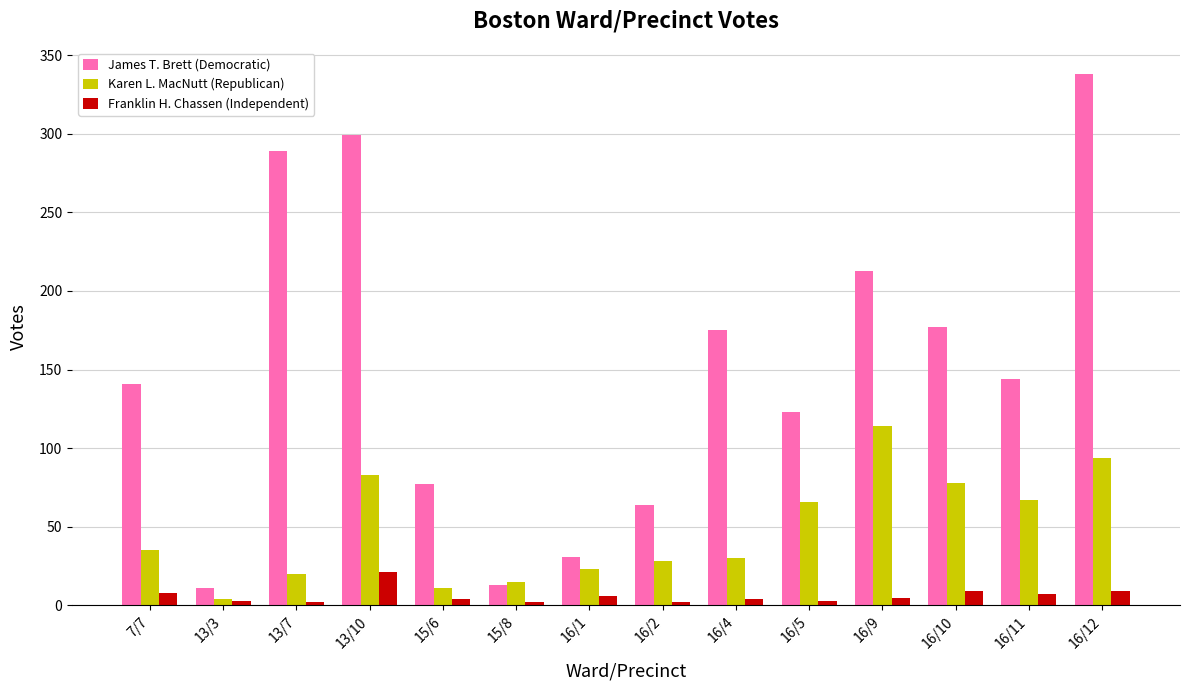

What is the label of the 1st bar from the left?

7/7